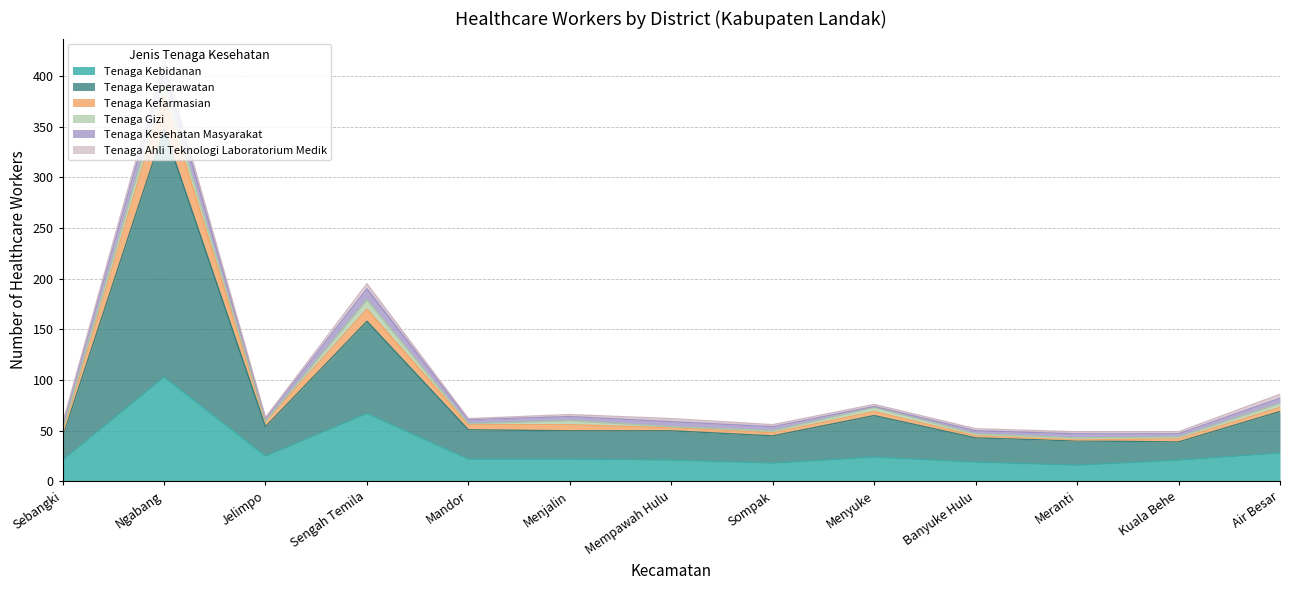

The Tenaga Kebidanan series shows 28 at Air Besar. True or false?

True